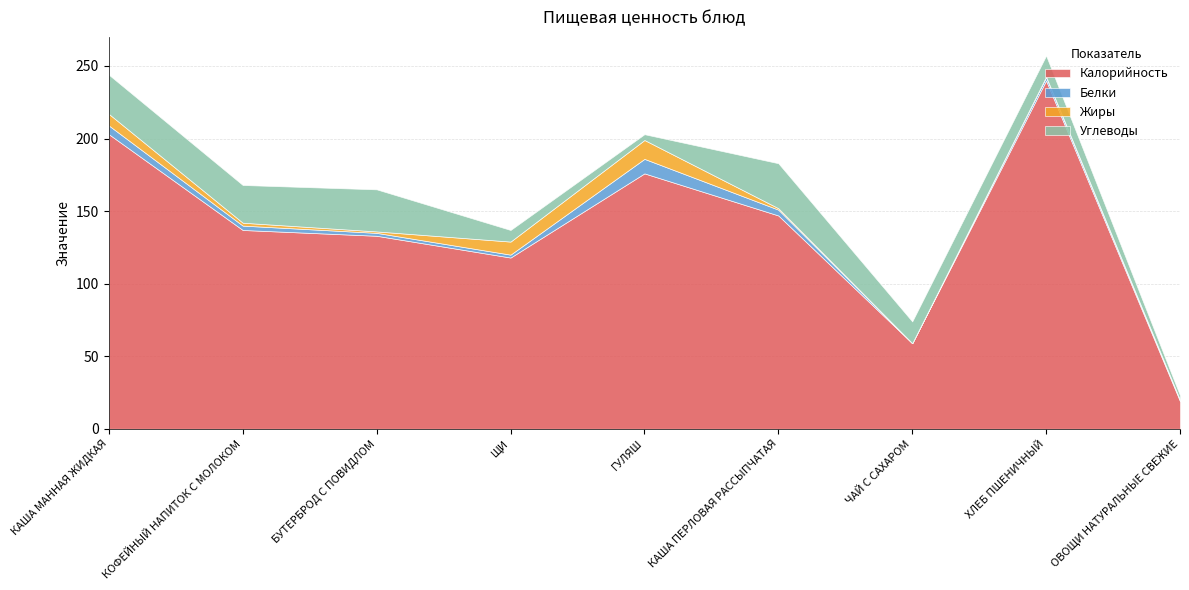

True or false: Белки and Жиры intersect in this chart.

True